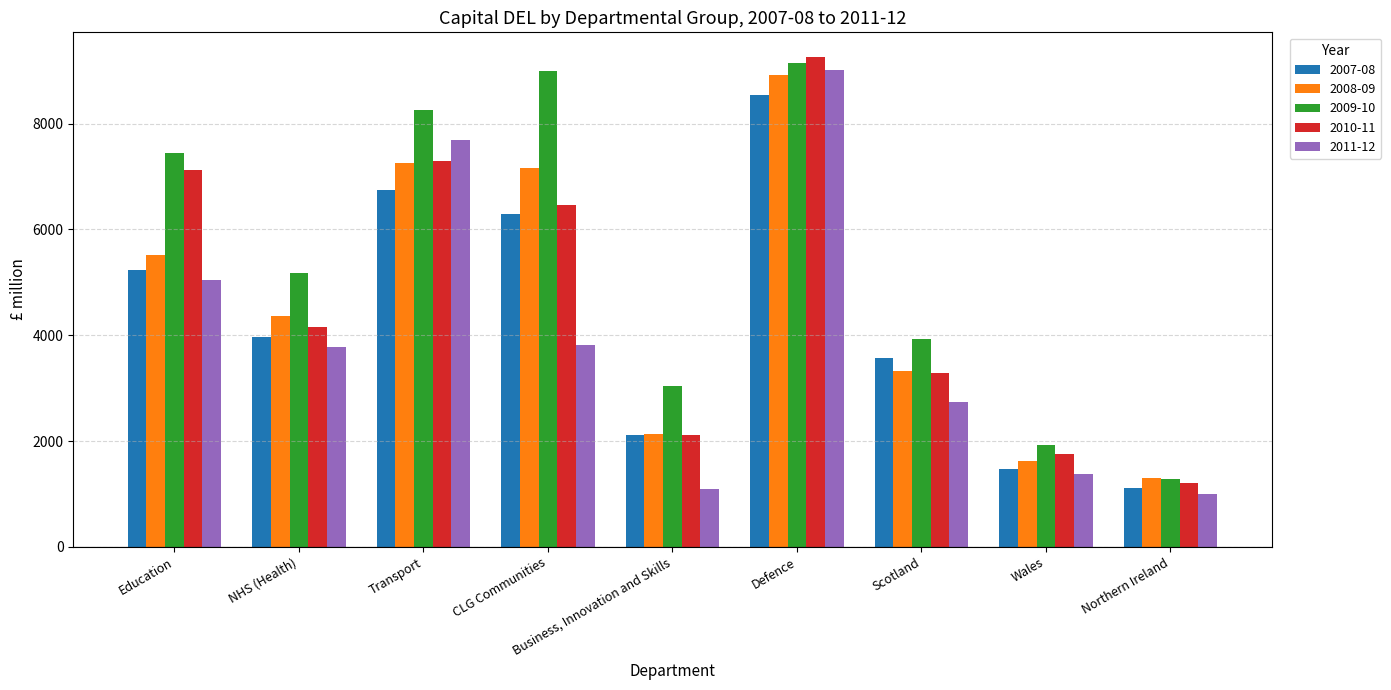

Which category has the lowest value across all series?

Northern Ireland